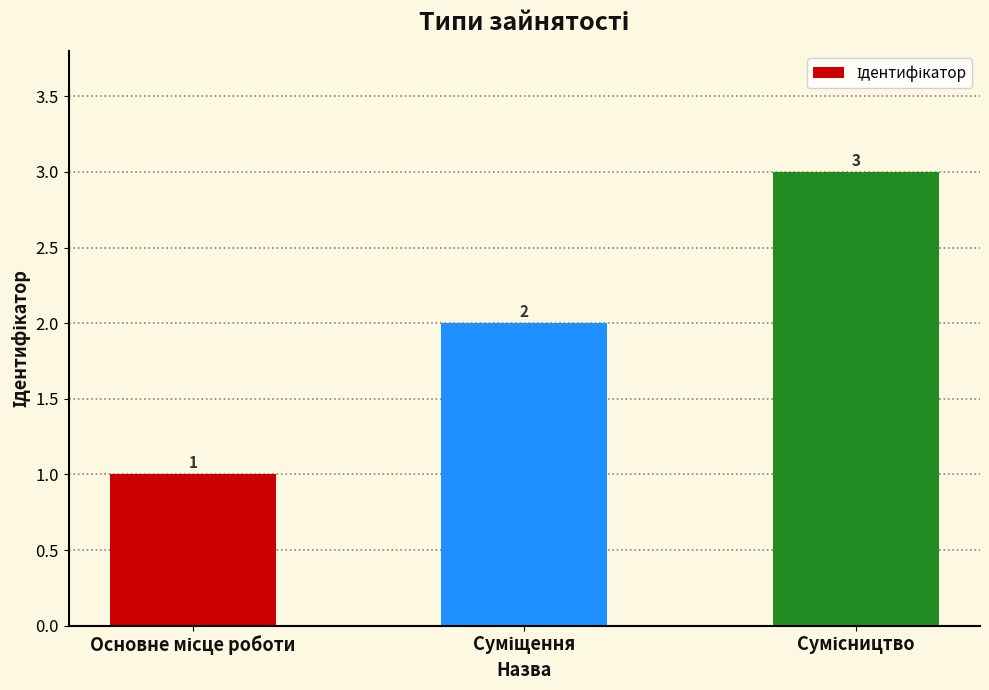

How many distinct data groups are displayed?

1